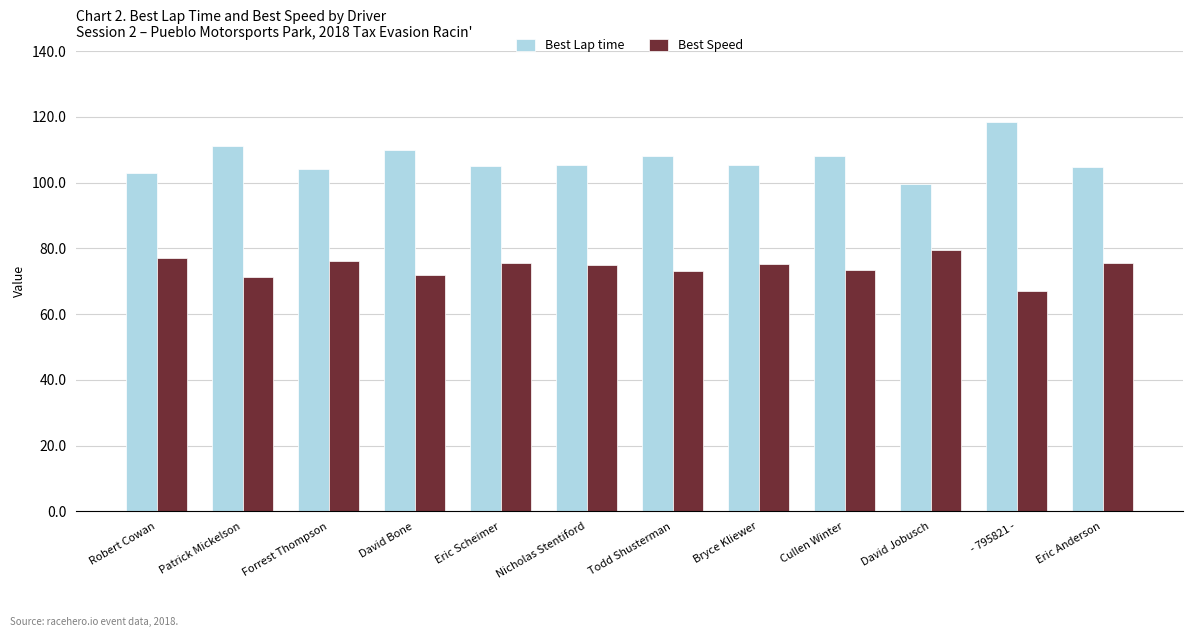

What is the label of the 9th bar from the left?

Cullen Winter